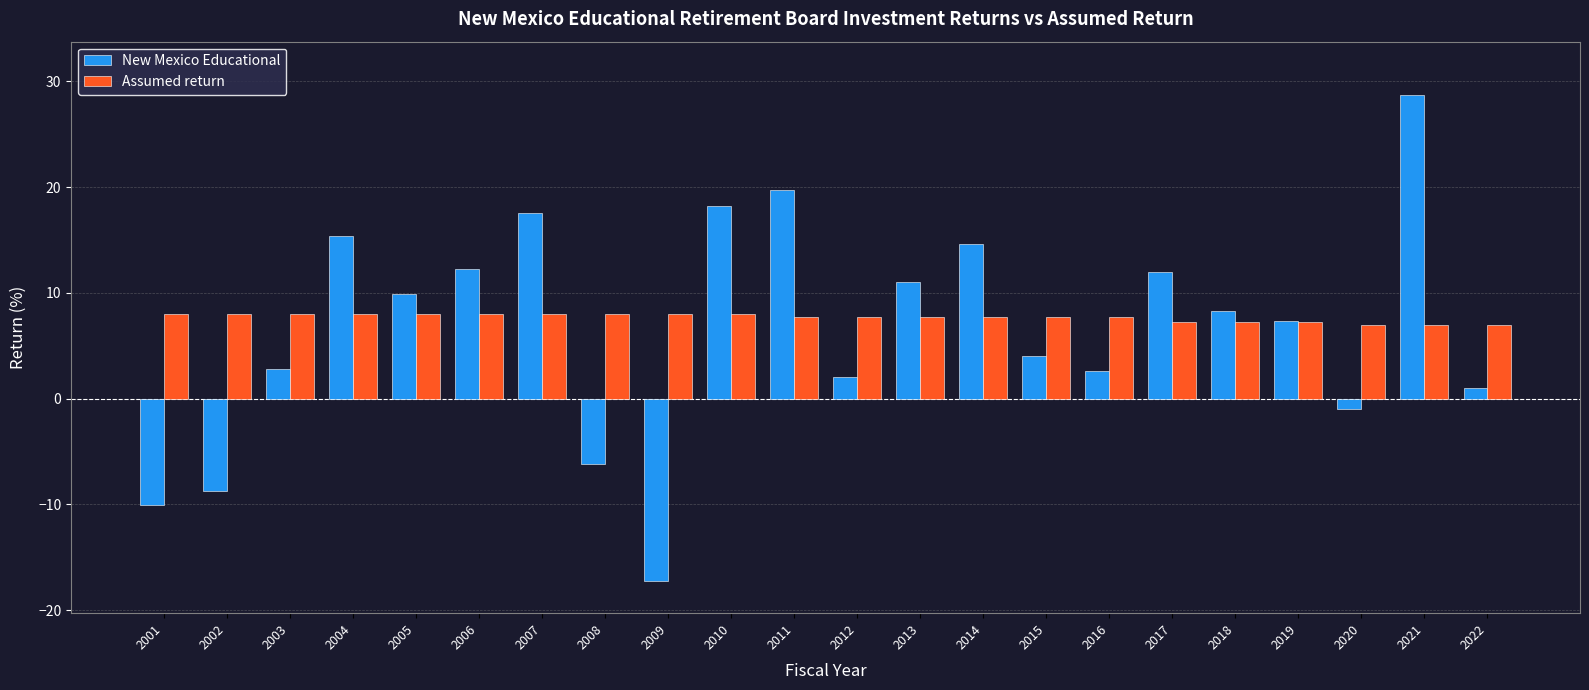

Which series changed the most between 2014 and 2018?

New Mexico Educational